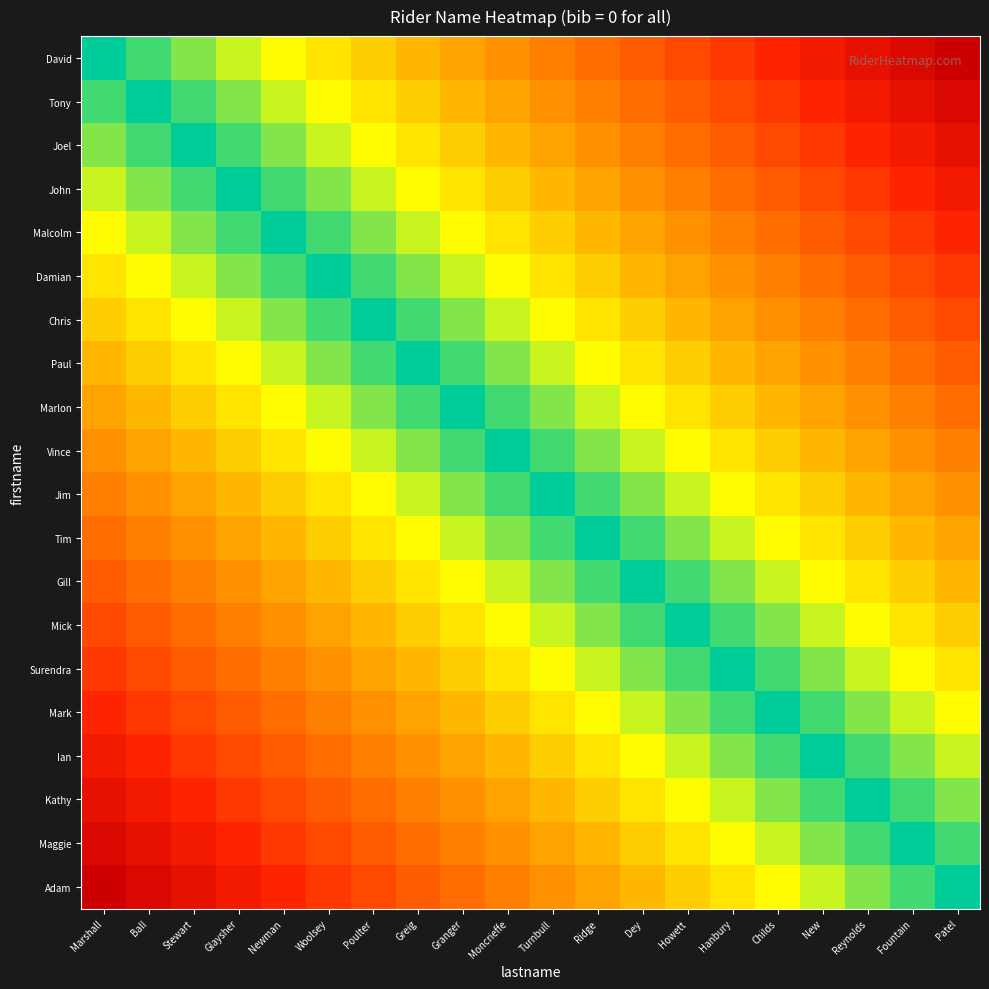

Reading left to right, transcribe all the data shown in this chart.

David: Marshall=0.0	Ball=0.1	Stewart=0.1	Glaysher=0.2	Newman=0.2	Woolsey=0.3	Poulter=0.3	Greig=0.4	Granger=0.4	Moncrieffe=0.5	Turnbull=0.5	Ridge=0.6	Dey=0.6	Howett=0.7	Hanbury=0.7	Childs=0.8	New=0.8	Reynolds=0.9	Fountain=0.9	Patel=1.0
Tony: Marshall=0.1	Ball=0.0	Stewart=0.1	Glaysher=0.1	Newman=0.2	Woolsey=0.2	Poulter=0.3	Greig=0.3	Granger=0.4	Moncrieffe=0.4	Turnbull=0.5	Ridge=0.5	Dey=0.6	Howett=0.6	Hanbury=0.7	Childs=0.7	New=0.8	Reynolds=0.8	Fountain=0.9	Patel=0.9
Joel: Marshall=0.1	Ball=0.1	Stewart=0.0	Glaysher=0.1	Newman=0.1	Woolsey=0.2	Poulter=0.2	Greig=0.3	Granger=0.3	Moncrieffe=0.4	Turnbull=0.4	Ridge=0.5	Dey=0.5	Howett=0.6	Hanbury=0.6	Childs=0.7	New=0.7	Reynolds=0.8	Fountain=0.8	Patel=0.9
John: Marshall=0.2	Ball=0.1	Stewart=0.1	Glaysher=0.0	Newman=0.1	Woolsey=0.1	Poulter=0.2	Greig=0.2	Granger=0.3	Moncrieffe=0.3	Turnbull=0.4	Ridge=0.4	Dey=0.5	Howett=0.5	Hanbury=0.6	Childs=0.6	New=0.7	Reynolds=0.7	Fountain=0.8	Patel=0.8
Malcolm: Marshall=0.2	Ball=0.2	Stewart=0.1	Glaysher=0.1	Newman=0.0	Woolsey=0.1	Poulter=0.1	Greig=0.2	Granger=0.2	Moncrieffe=0.3	Turnbull=0.3	Ridge=0.4	Dey=0.4	Howett=0.5	Hanbury=0.5	Childs=0.6	New=0.6	Reynolds=0.7	Fountain=0.7	Patel=0.8
Damian: Marshall=0.3	Ball=0.2	Stewart=0.2	Glaysher=0.1	Newman=0.1	Woolsey=0.0	Poulter=0.1	Greig=0.1	Granger=0.2	Moncrieffe=0.2	Turnbull=0.3	Ridge=0.3	Dey=0.4	Howett=0.4	Hanbury=0.5	Childs=0.5	New=0.6	Reynolds=0.6	Fountain=0.7	Patel=0.7
Chris: Marshall=0.3	Ball=0.3	Stewart=0.2	Glaysher=0.2	Newman=0.1	Woolsey=0.1	Poulter=0.0	Greig=0.1	Granger=0.1	Moncrieffe=0.2	Turnbull=0.2	Ridge=0.3	Dey=0.3	Howett=0.4	Hanbury=0.4	Childs=0.5	New=0.5	Reynolds=0.6	Fountain=0.6	Patel=0.7
Paul: Marshall=0.4	Ball=0.3	Stewart=0.3	Glaysher=0.2	Newman=0.2	Woolsey=0.1	Poulter=0.1	Greig=0.0	Granger=0.1	Moncrieffe=0.1	Turnbull=0.2	Ridge=0.2	Dey=0.3	Howett=0.3	Hanbury=0.4	Childs=0.4	New=0.5	Reynolds=0.5	Fountain=0.6	Patel=0.6
Marlon: Marshall=0.4	Ball=0.4	Stewart=0.3	Glaysher=0.3	Newman=0.2	Woolsey=0.2	Poulter=0.1	Greig=0.1	Granger=0.0	Moncrieffe=0.1	Turnbull=0.1	Ridge=0.2	Dey=0.2	Howett=0.3	Hanbury=0.3	Childs=0.4	New=0.4	Reynolds=0.5	Fountain=0.5	Patel=0.6
Vince: Marshall=0.5	Ball=0.4	Stewart=0.4	Glaysher=0.3	Newman=0.3	Woolsey=0.2	Poulter=0.2	Greig=0.1	Granger=0.1	Moncrieffe=0.0	Turnbull=0.1	Ridge=0.1	Dey=0.2	Howett=0.2	Hanbury=0.3	Childs=0.3	New=0.4	Reynolds=0.4	Fountain=0.5	Patel=0.5
Jim: Marshall=0.5	Ball=0.5	Stewart=0.4	Glaysher=0.4	Newman=0.3	Woolsey=0.3	Poulter=0.2	Greig=0.2	Granger=0.1	Moncrieffe=0.1	Turnbull=0.0	Ridge=0.1	Dey=0.1	Howett=0.2	Hanbury=0.2	Childs=0.3	New=0.3	Reynolds=0.4	Fountain=0.4	Patel=0.5
Tim: Marshall=0.6	Ball=0.5	Stewart=0.5	Glaysher=0.4	Newman=0.4	Woolsey=0.3	Poulter=0.3	Greig=0.2	Granger=0.2	Moncrieffe=0.1	Turnbull=0.1	Ridge=0.0	Dey=0.1	Howett=0.1	Hanbury=0.2	Childs=0.2	New=0.3	Reynolds=0.3	Fountain=0.4	Patel=0.4
Gill: Marshall=0.6	Ball=0.6	Stewart=0.5	Glaysher=0.5	Newman=0.4	Woolsey=0.4	Poulter=0.3	Greig=0.3	Granger=0.2	Moncrieffe=0.2	Turnbull=0.1	Ridge=0.1	Dey=0.0	Howett=0.1	Hanbury=0.1	Childs=0.2	New=0.2	Reynolds=0.3	Fountain=0.3	Patel=0.4
Mick: Marshall=0.7	Ball=0.6	Stewart=0.6	Glaysher=0.5	Newman=0.5	Woolsey=0.4	Poulter=0.4	Greig=0.3	Granger=0.3	Moncrieffe=0.2	Turnbull=0.2	Ridge=0.1	Dey=0.1	Howett=0.0	Hanbury=0.1	Childs=0.1	New=0.2	Reynolds=0.2	Fountain=0.3	Patel=0.3
Surendra: Marshall=0.7	Ball=0.7	Stewart=0.6	Glaysher=0.6	Newman=0.5	Woolsey=0.5	Poulter=0.4	Greig=0.4	Granger=0.3	Moncrieffe=0.3	Turnbull=0.2	Ridge=0.2	Dey=0.1	Howett=0.1	Hanbury=0.0	Childs=0.1	New=0.1	Reynolds=0.2	Fountain=0.2	Patel=0.3
Mark: Marshall=0.8	Ball=0.7	Stewart=0.7	Glaysher=0.6	Newman=0.6	Woolsey=0.5	Poulter=0.5	Greig=0.4	Granger=0.4	Moncrieffe=0.3	Turnbull=0.3	Ridge=0.2	Dey=0.2	Howett=0.1	Hanbury=0.1	Childs=0.0	New=0.1	Reynolds=0.1	Fountain=0.2	Patel=0.2
Ian: Marshall=0.8	Ball=0.8	Stewart=0.7	Glaysher=0.7	Newman=0.6	Woolsey=0.6	Poulter=0.5	Greig=0.5	Granger=0.4	Moncrieffe=0.4	Turnbull=0.3	Ridge=0.3	Dey=0.2	Howett=0.2	Hanbury=0.1	Childs=0.1	New=0.0	Reynolds=0.1	Fountain=0.1	Patel=0.2
Kathy: Marshall=0.9	Ball=0.8	Stewart=0.8	Glaysher=0.7	Newman=0.7	Woolsey=0.6	Poulter=0.6	Greig=0.5	Granger=0.5	Moncrieffe=0.4	Turnbull=0.4	Ridge=0.3	Dey=0.3	Howett=0.2	Hanbury=0.2	Childs=0.1	New=0.1	Reynolds=0.0	Fountain=0.1	Patel=0.1
Maggie: Marshall=0.9	Ball=0.9	Stewart=0.8	Glaysher=0.8	Newman=0.7	Woolsey=0.7	Poulter=0.6	Greig=0.6	Granger=0.5	Moncrieffe=0.5	Turnbull=0.4	Ridge=0.4	Dey=0.3	Howett=0.3	Hanbury=0.2	Childs=0.2	New=0.1	Reynolds=0.1	Fountain=0.0	Patel=0.1
Adam: Marshall=1.0	Ball=0.9	Stewart=0.9	Glaysher=0.8	Newman=0.8	Woolsey=0.7	Poulter=0.7	Greig=0.6	Granger=0.6	Moncrieffe=0.5	Turnbull=0.5	Ridge=0.4	Dey=0.4	Howett=0.3	Hanbury=0.3	Childs=0.2	New=0.2	Reynolds=0.1	Fountain=0.1	Patel=0.0